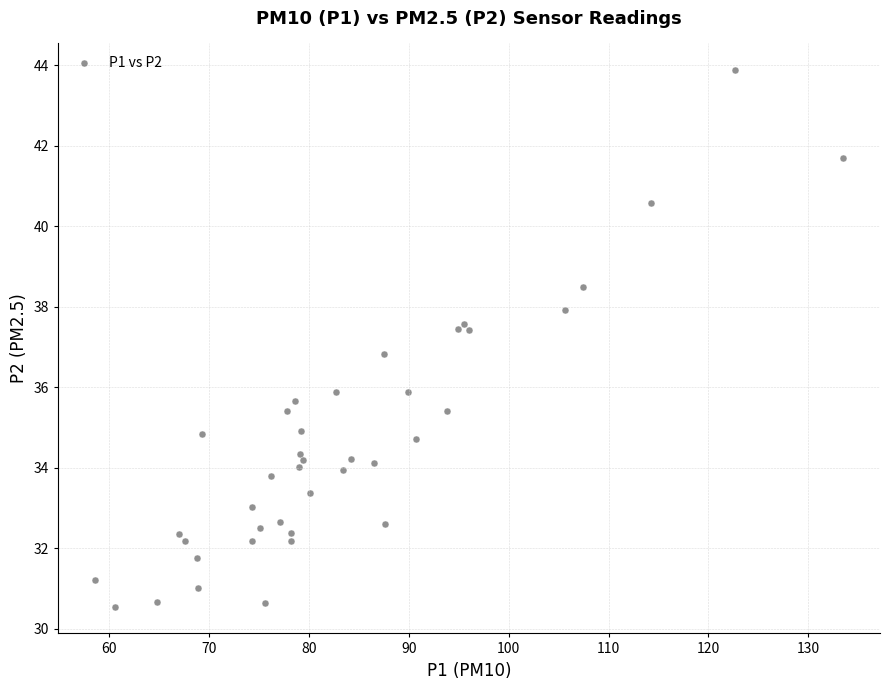

What Y value in the scatter plot is closest to 37?

36.8